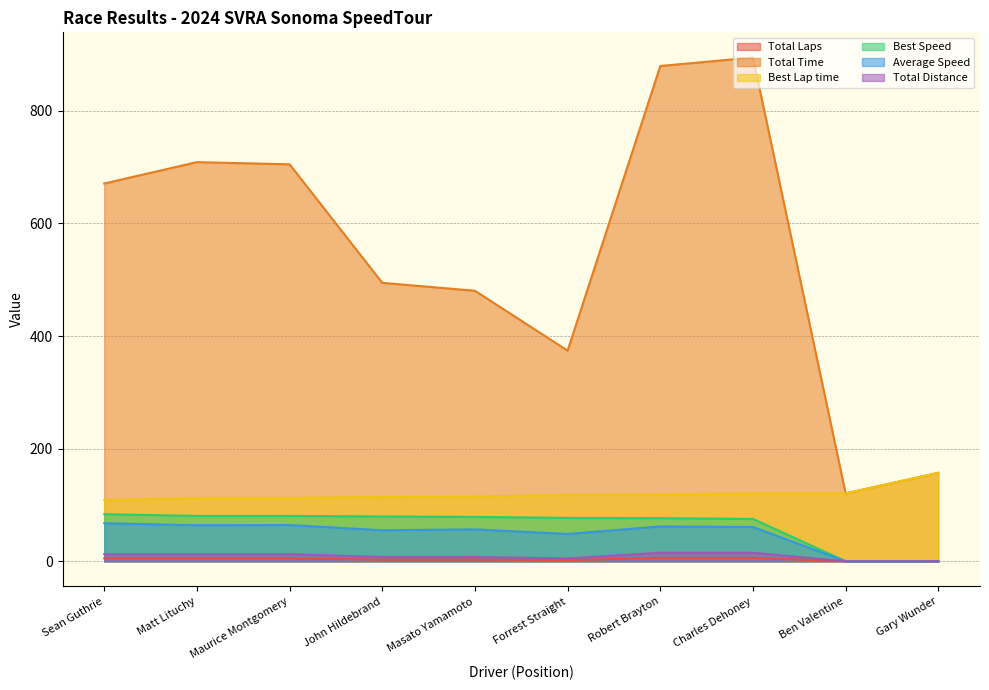

List the labels in order of Best Speed value, largest first.

Sean Guthrie, Matt Lituchy, Maurice Montgomery, John Hildebrand, Masato Yamamoto, Forrest Straight, Robert Brayton, Charles Dehoney, Ben Valentine, Gary Wunder